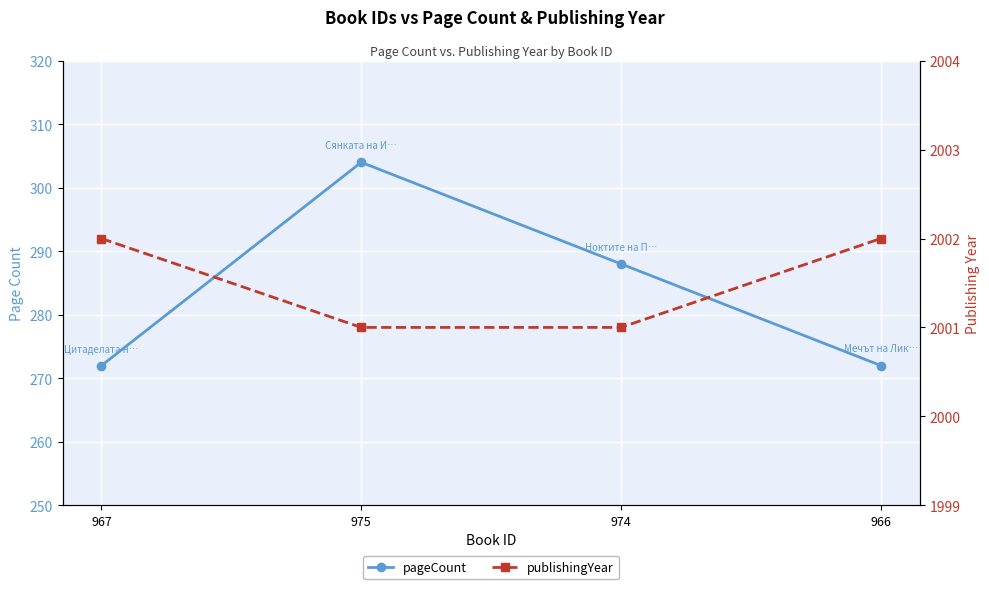

What are all the series names shown in the legend?

pageCount, publishingYear